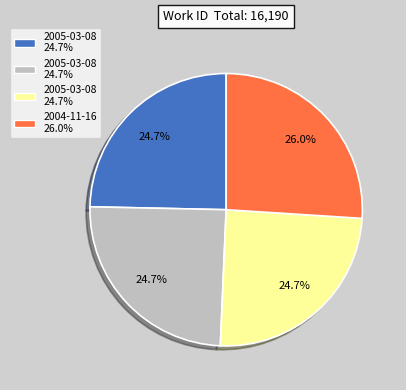

Is there a majority slice in this chart?

No